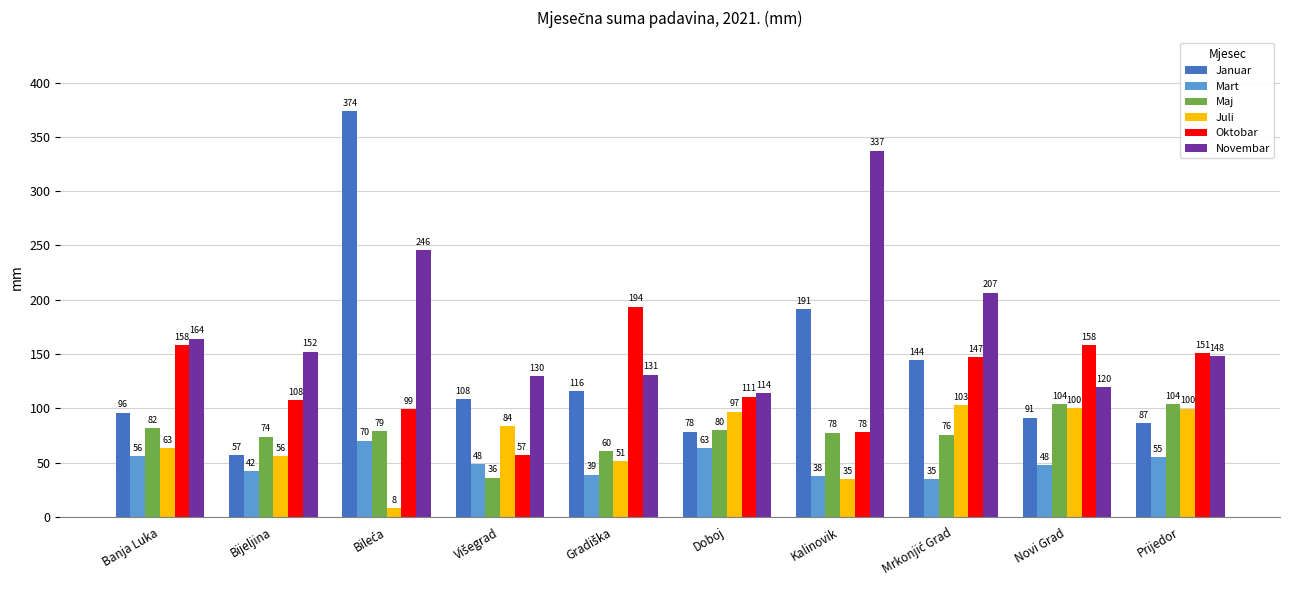

Where does the Maj series first go above 79?

Banja Luka